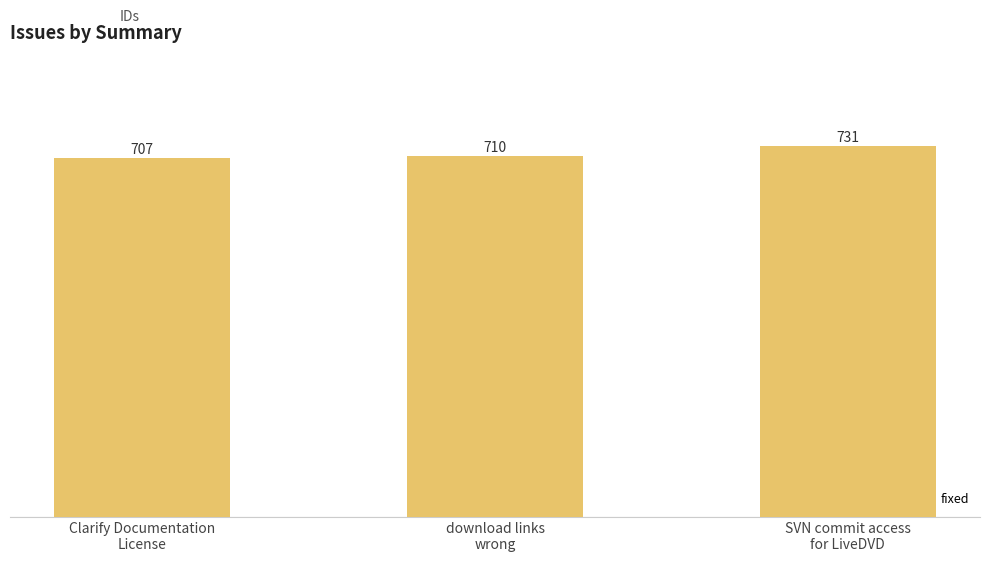

Is it true that the value at Clarify Documentation
License is 435?

False